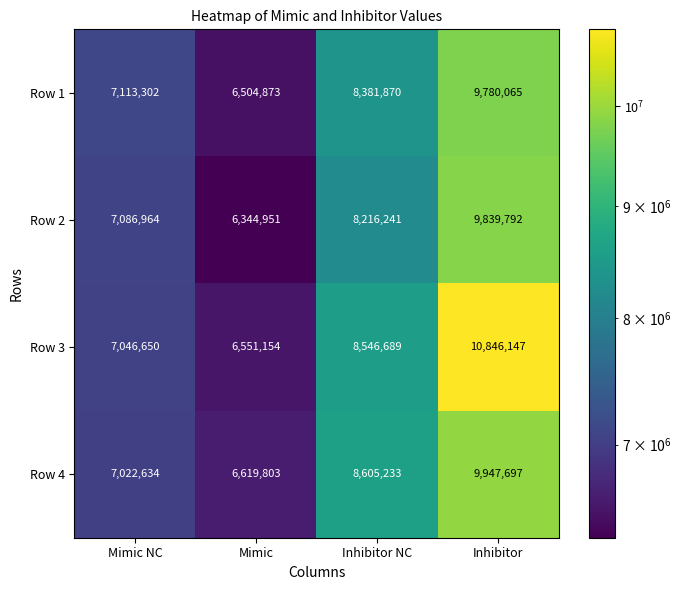

At which category is the sum across all series the highest?

Inhibitor